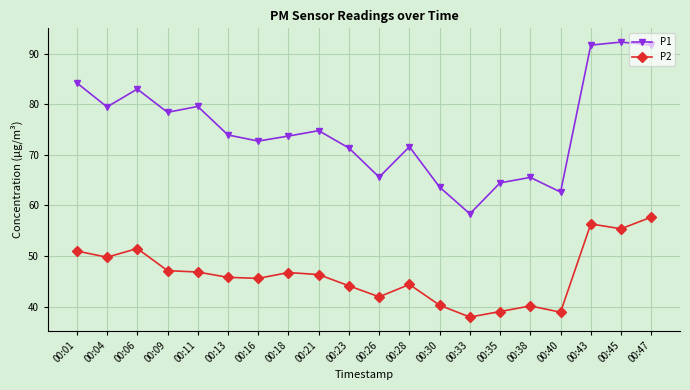

In P1, how many points are higher than both neighbors (excluding endpoints)?

6